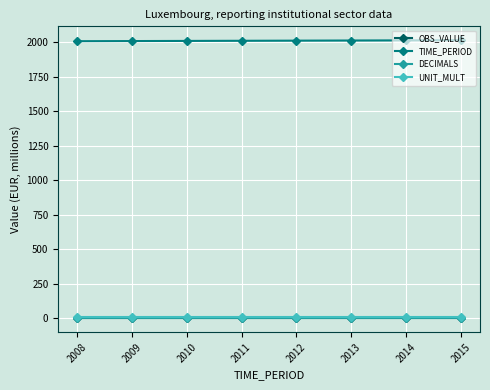

Which has a higher value, 2010 or 2011?

2010